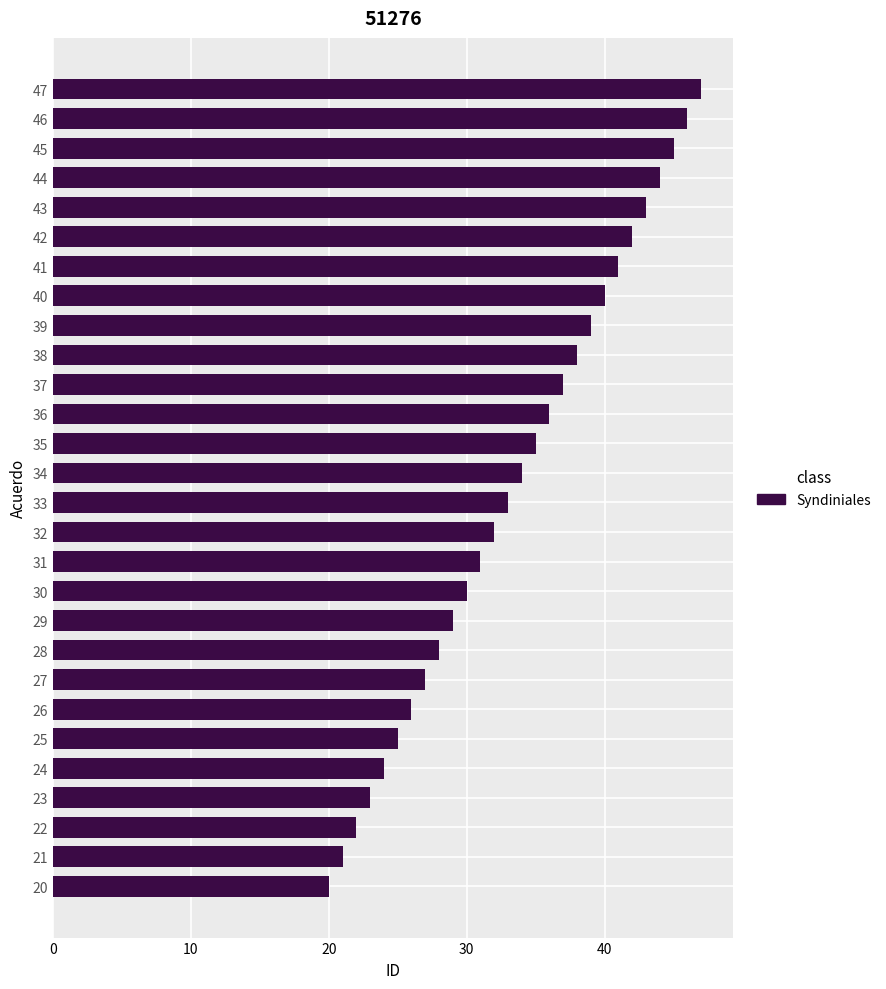

Is it true that the value at 47 is 47?

True